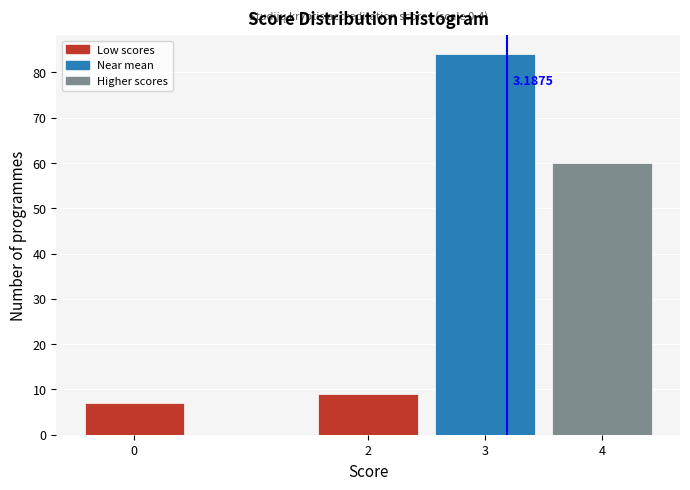

Which range on the x-axis has the tallest bar?

2.5 to 3.5